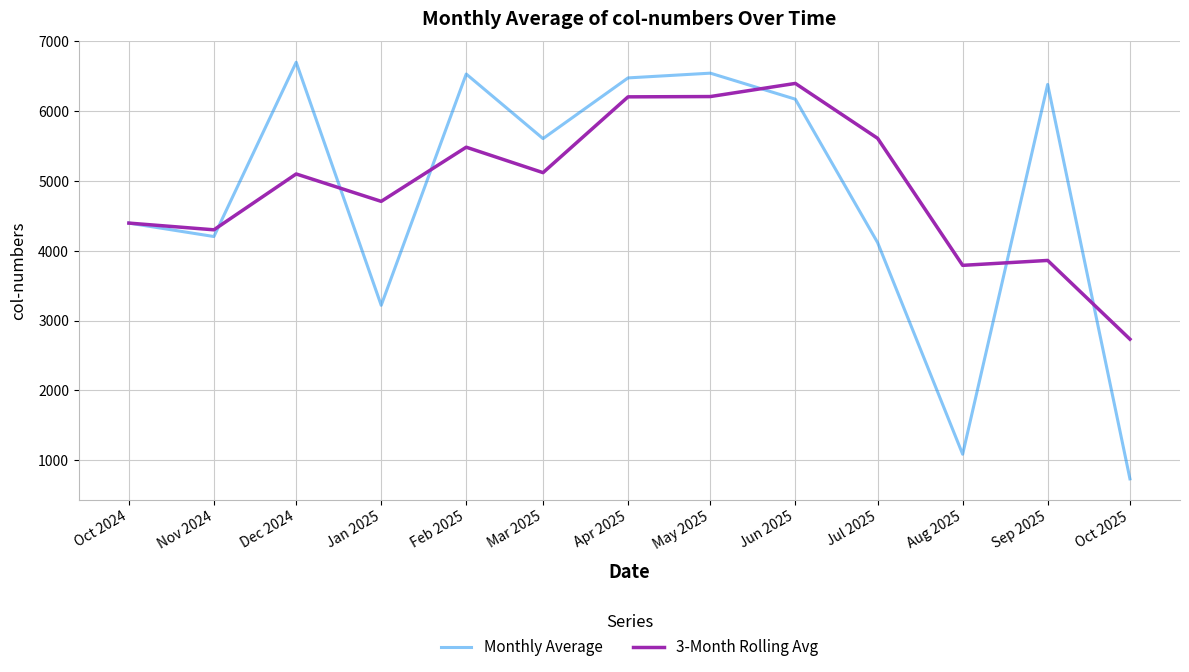

What is the highest value of the 3-Month Rolling Avg series?

6399.0